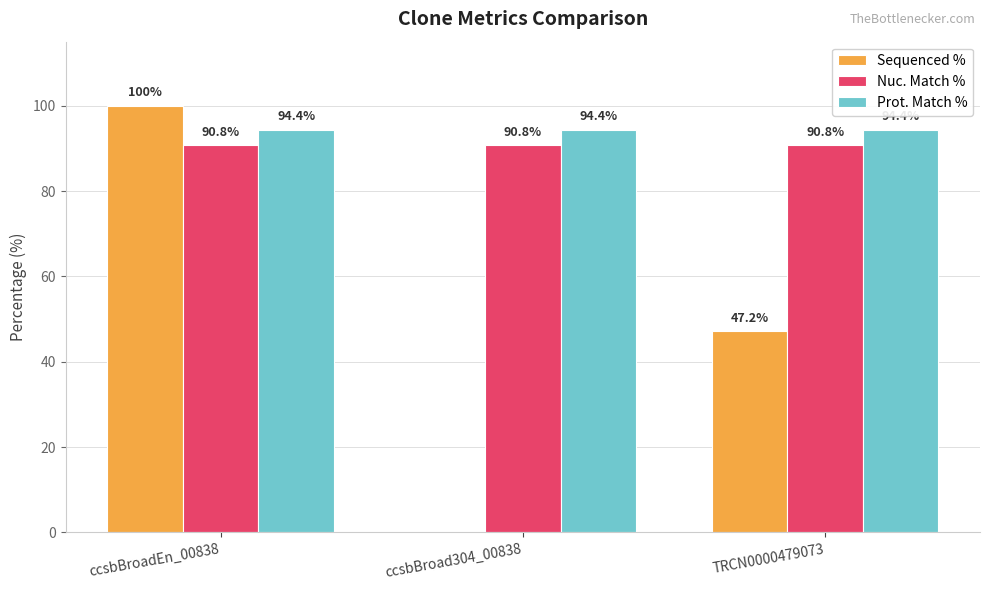

At which category is the sum across all series the highest?

ccsbBroadEn_00838